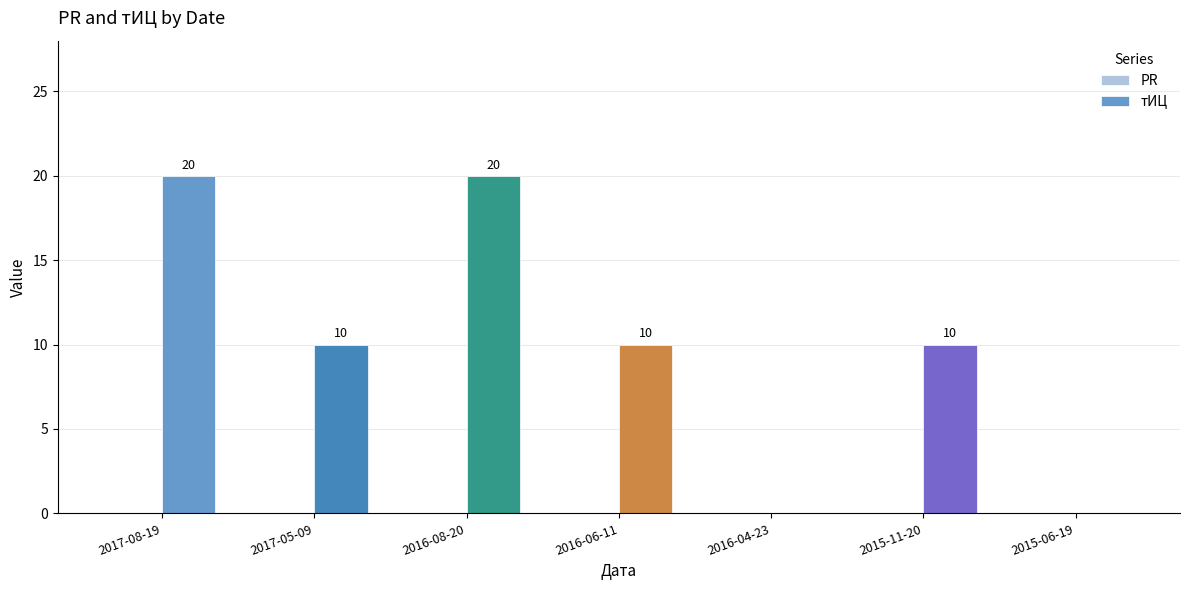

What is the change in value from 2017-08-19 to 2016-06-11?

-10